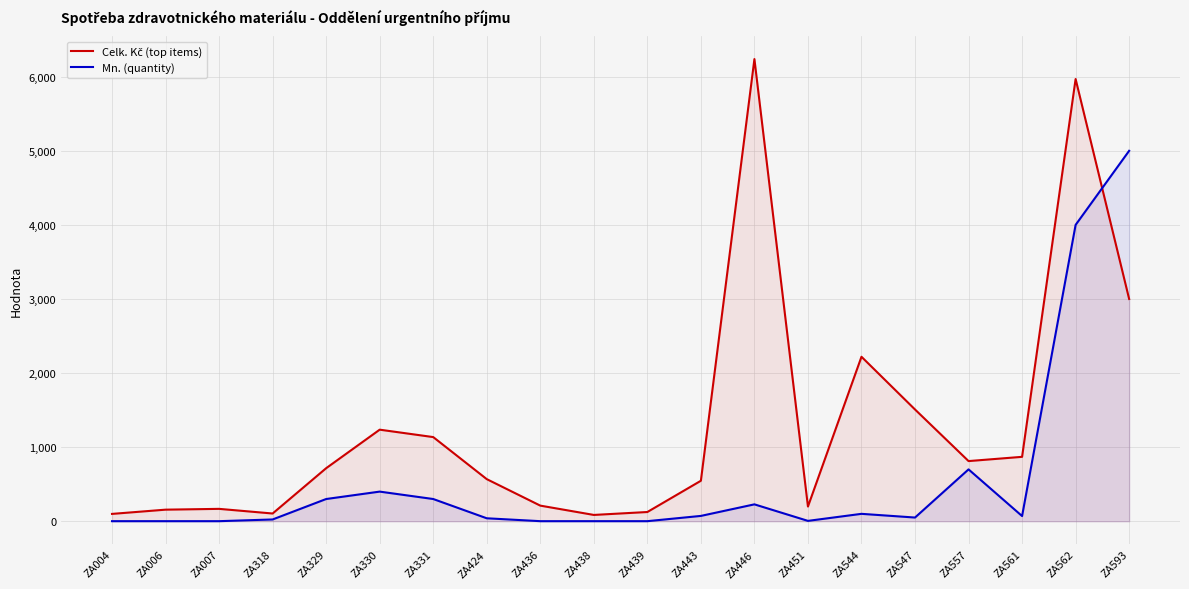

Is the value of Mn. (quantity) at ZA593 greater than the value of Celk. Kč (top items) at ZA557?

Yes